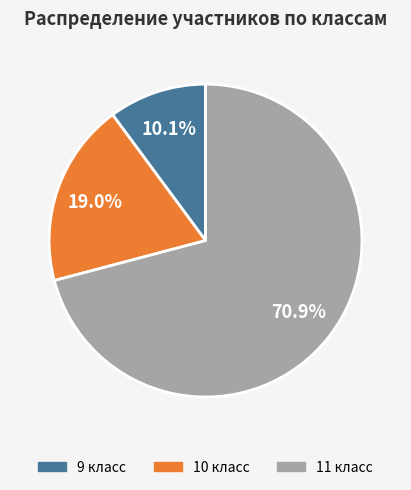

True or false: 11 accounts for 42% of the total.

False